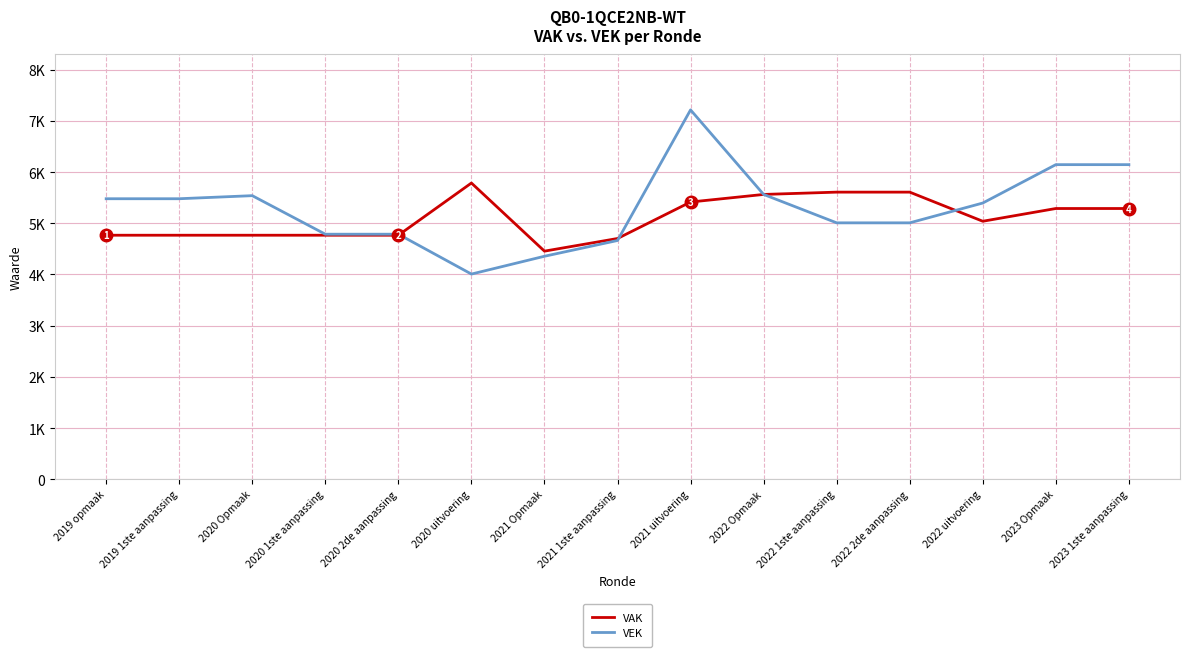

What is the sum of all VEK values?

79588